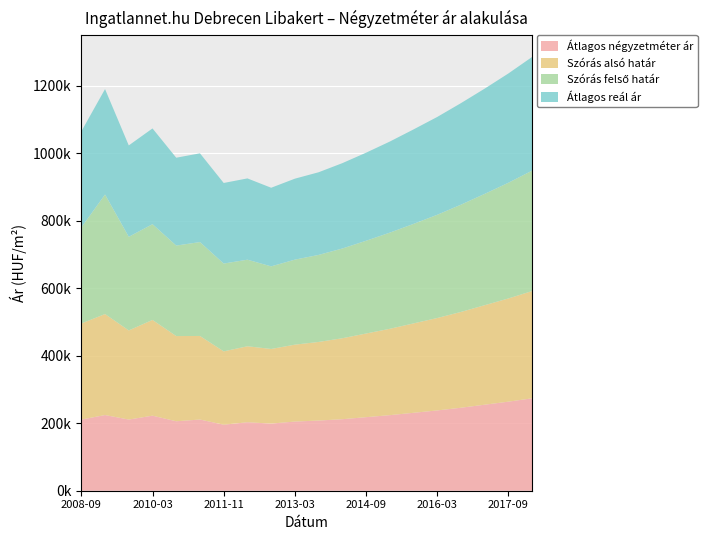

Reading right to left, what are all the values shown in this chart?

Átlagos négyzetméter ár: 2018-03=274000	2017-09=264000	2017-03=255000	2016-09=246000	2016-03=238000	2015-09=231000	2015-03=224000	2014-09=218000	2014-03=212000	2013-09=208000	2013-03=205000	2012-09=199043	2012-03=202982	2011-11=195714	2011-03=211018	2010-09=205866	2010-03=222444	2009-09=210940	2009-03=224313	2008-09=210909
Szórás alsó határ: 2018-03=318000	2017-09=306000	2017-03=295000	2016-09=284000	2016-03=274000	2015-09=265000	2015-03=256000	2014-09=248000	2014-03=240000	2013-09=233000	2013-03=228000	2012-09=221171	2012-03=225233	2011-11=217341	2011-03=247722	2010-09=252571	2010-03=283828	2009-09=264226	2009-03=299422	2008-09=284708
Szórás felső határ: 2018-03=357000	2017-09=343000	2017-03=330000	2016-09=318000	2016-03=306000	2015-09=295000	2015-03=285000	2014-09=275000	2014-03=266000	2013-09=258000	2013-03=252000	2012-09=244843	2012-03=256631	2011-11=260339	2011-03=278336	2010-09=268273	2010-03=283828	2009-09=277510	2009-03=354330	2008-09=284708
Átlagos reál ár: 2018-03=337000	2017-09=324000	2017-03=312000	2016-09=301000	2016-03=290000	2015-09=280000	2015-03=270000	2014-09=261000	2014-03=253000	2013-09=245000	2013-03=240000	2012-09=233007	2012-03=240932	2011-11=238840	2011-03=263029	2010-09=260422	2010-03=283828	2009-09=270868	2009-03=312463	2008-09=284708